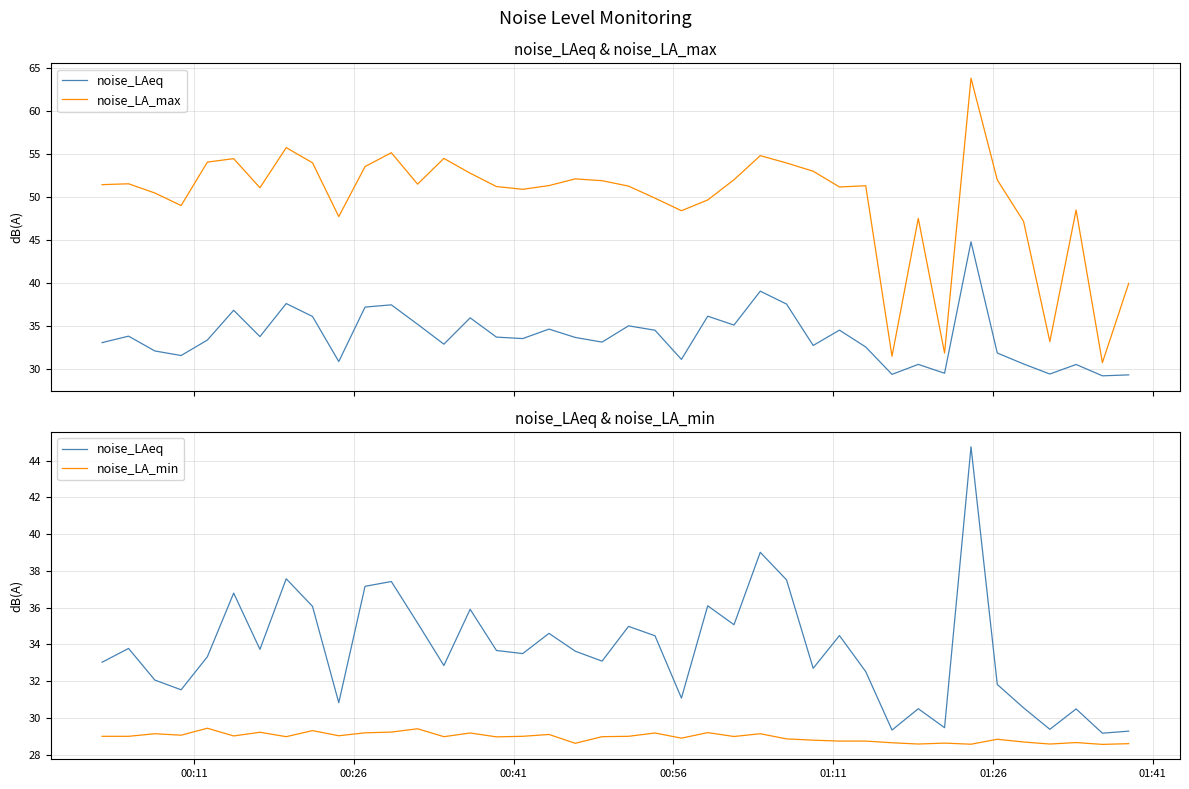

What is the value of the noise_LAeq point at the 22nd from the left?

34.5